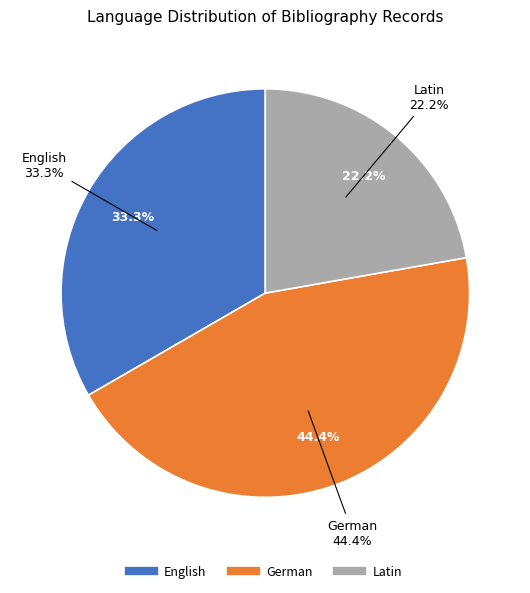

To the nearest percent, what portion does English represent?

33%